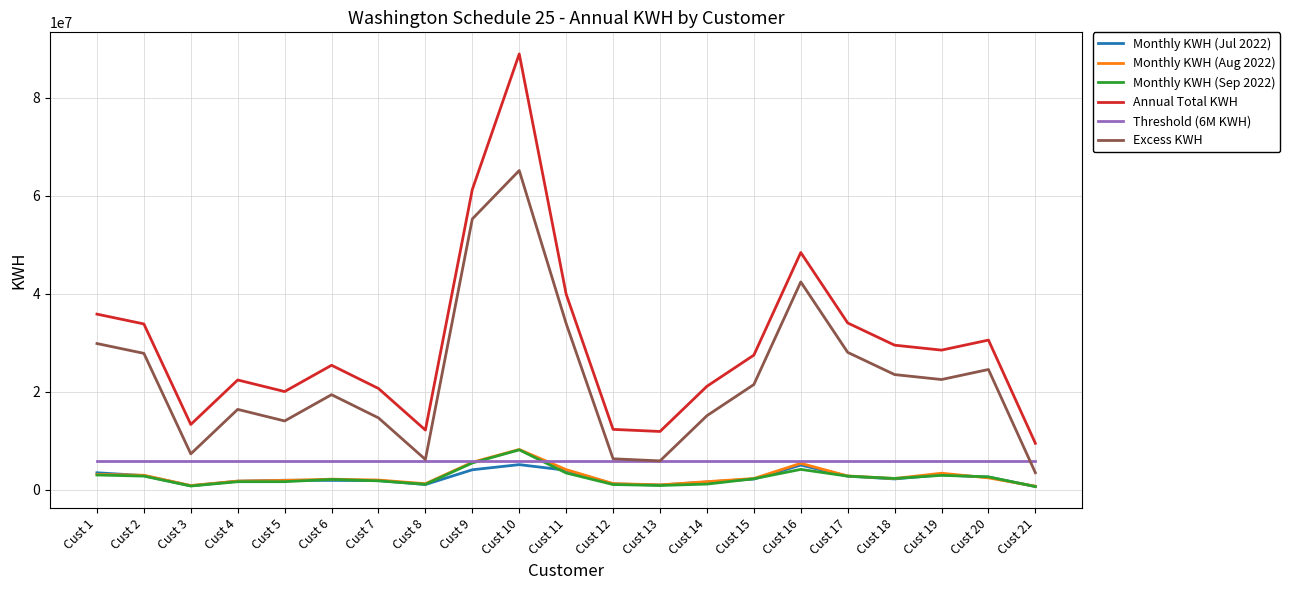

What is the spread (max minus min) of values at Cust 4?

20754570.4